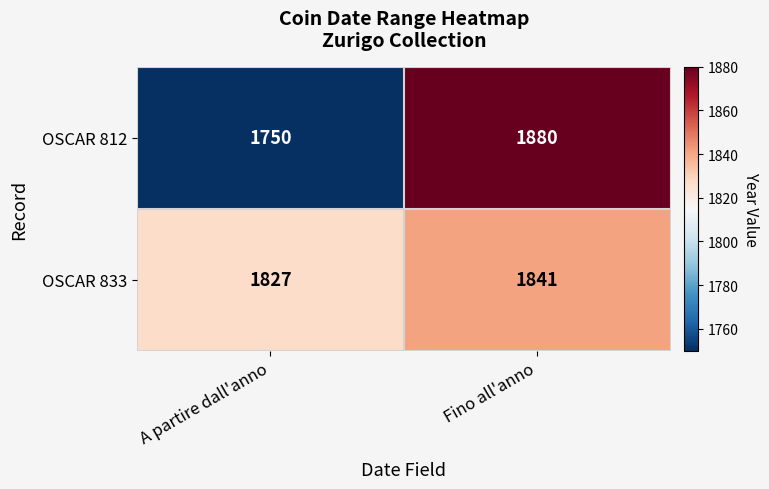

Which category has the highest value across all series?

Fino all'anno